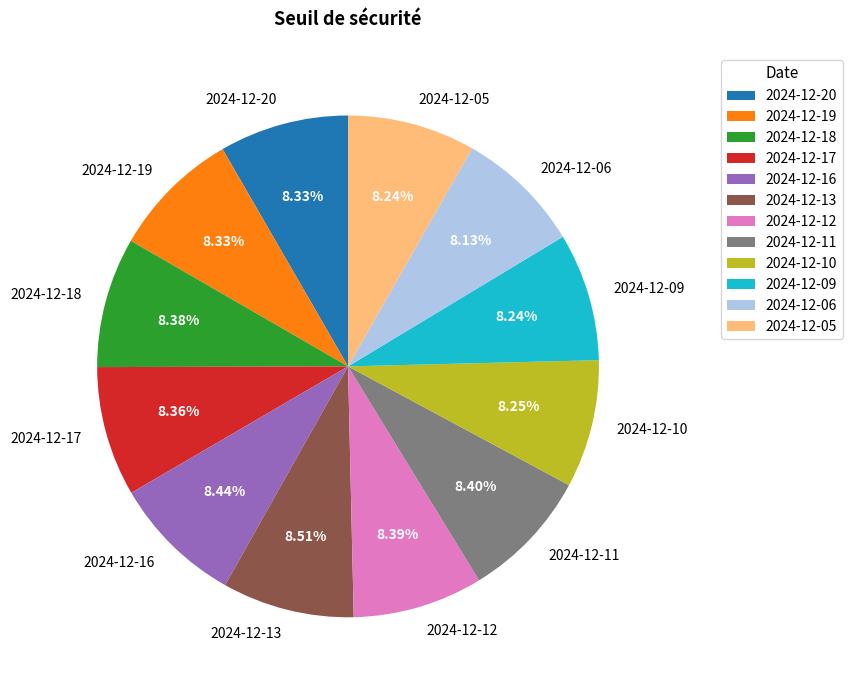

What is the ratio of the value at 2024-12-10 to the value at 2024-12-18?

1.0